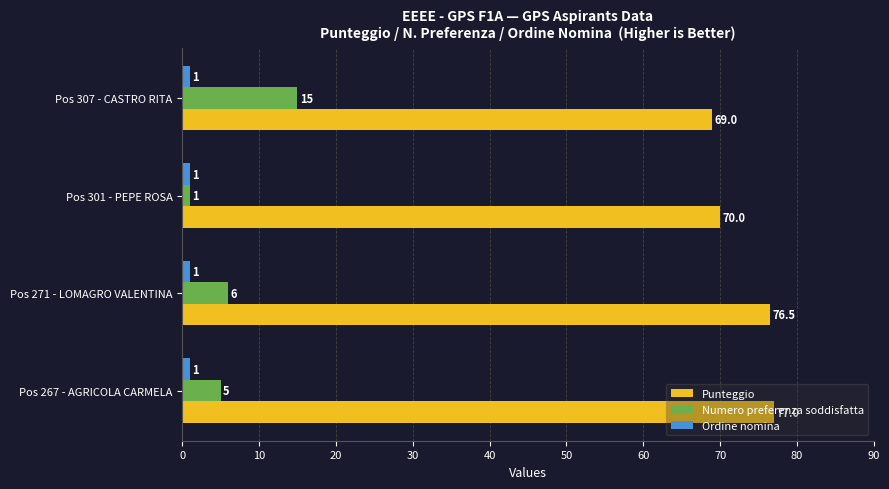

How many distinct data groups are displayed?

3